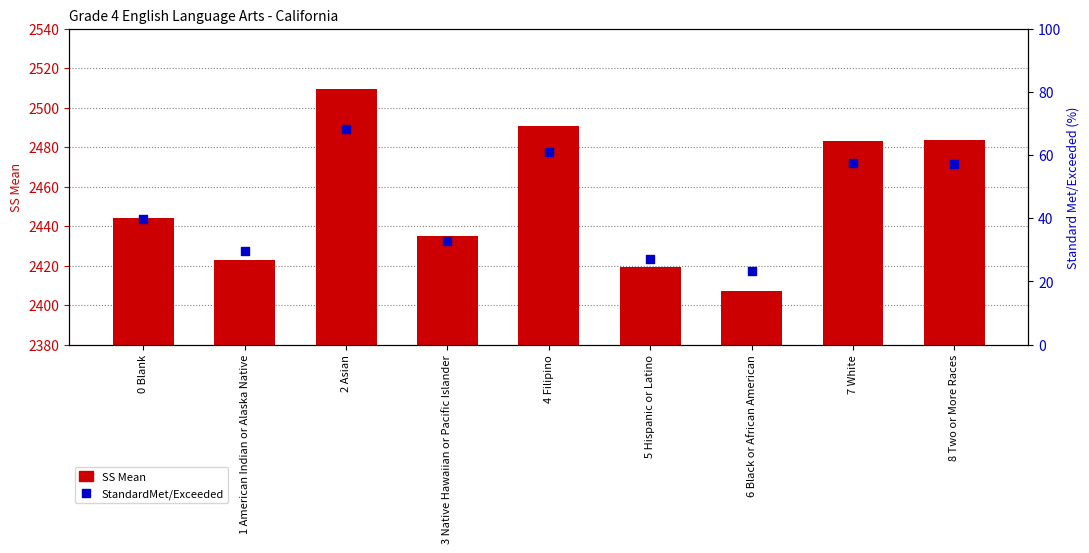

Is the value of SS Mean at 4 Filipino greater than the value of StandardMet/Exceeded at 5 Hispanic or Latino?

Yes